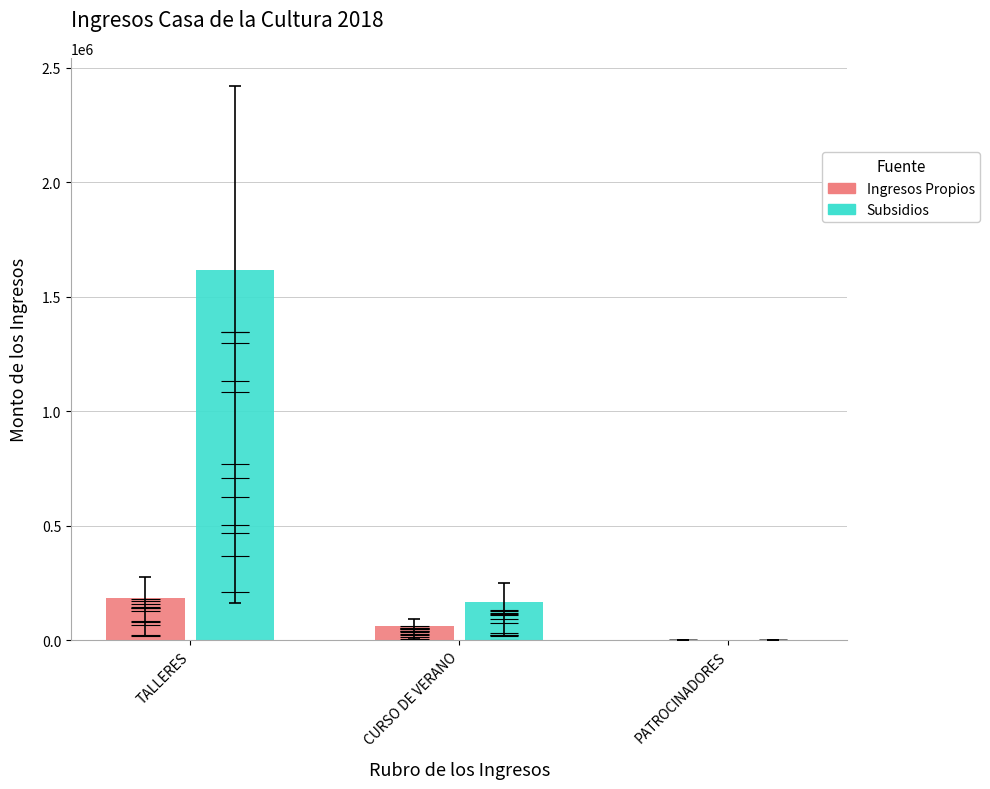

Where does the Ingresos Propios series first go above 61250?

TALLERES